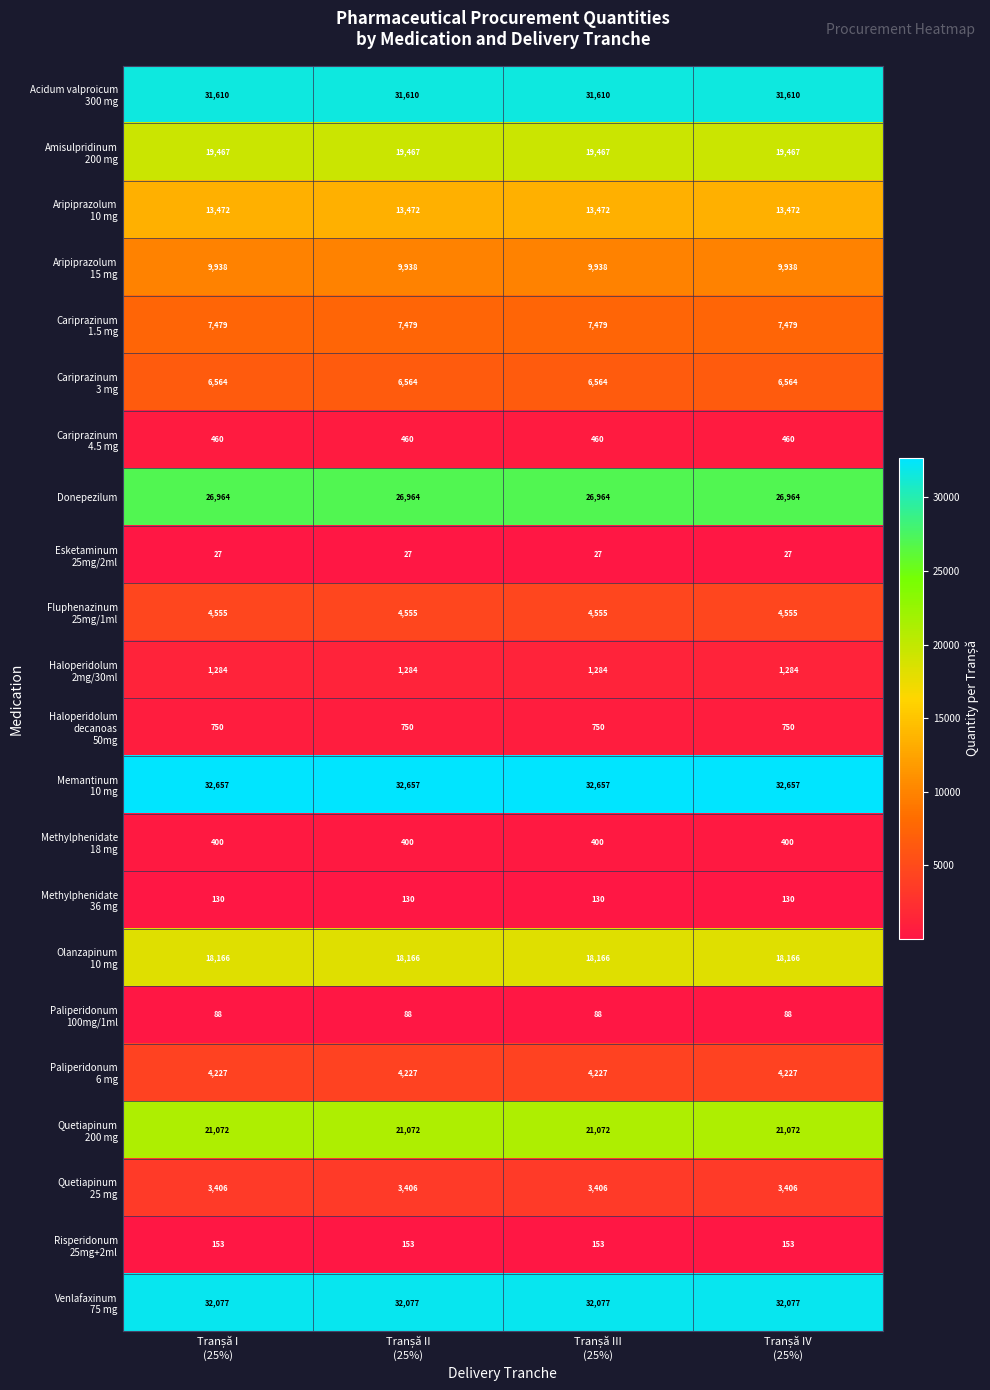

What is the minimum value shown in the chart?

27